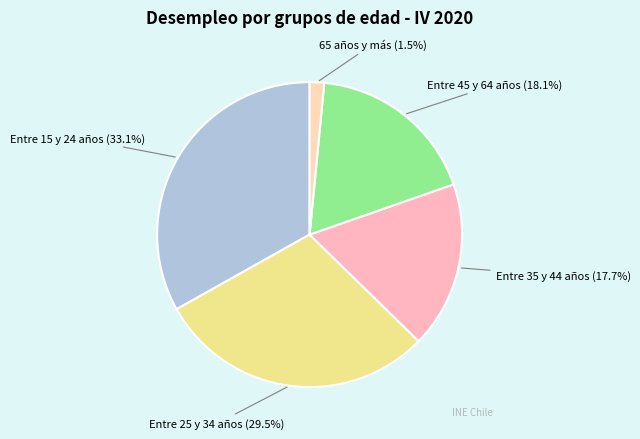

Is the sum of Entre 15 y 24 años and Entre 45 y 64 años greater than half?

Yes